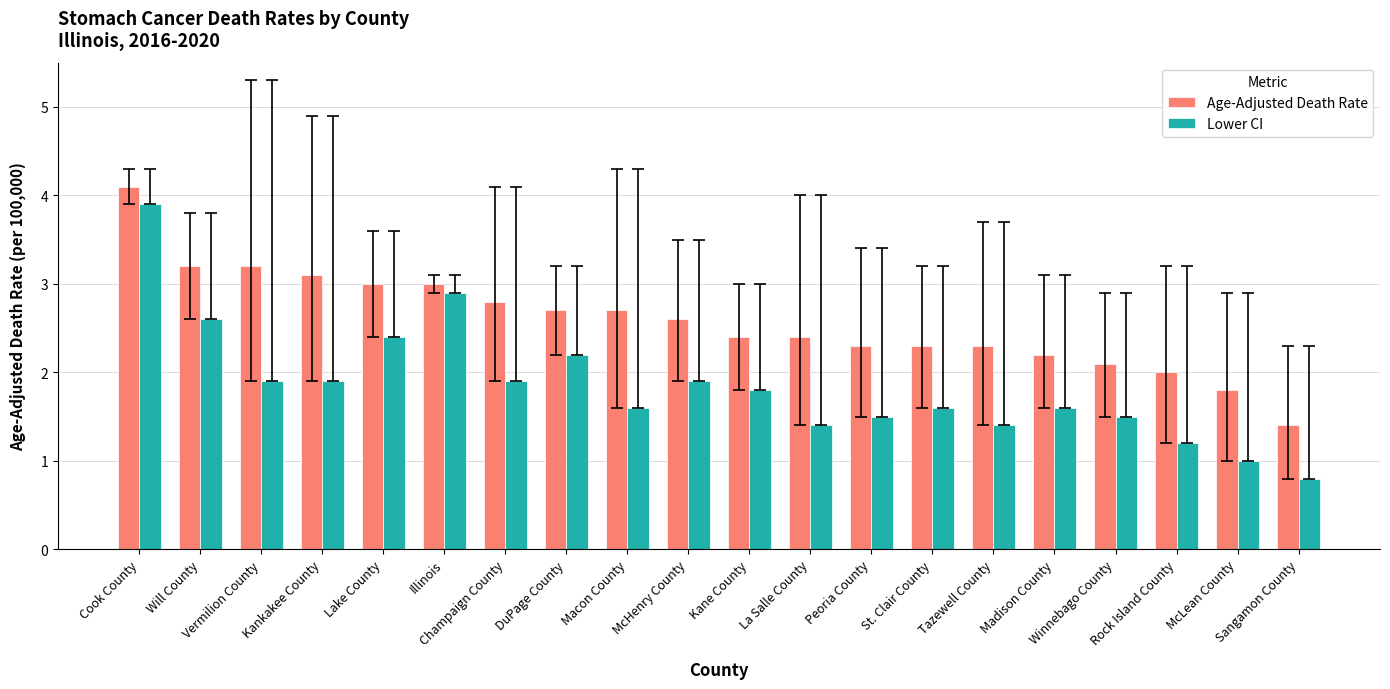

Which series has the widest spread of values?

Lower CI